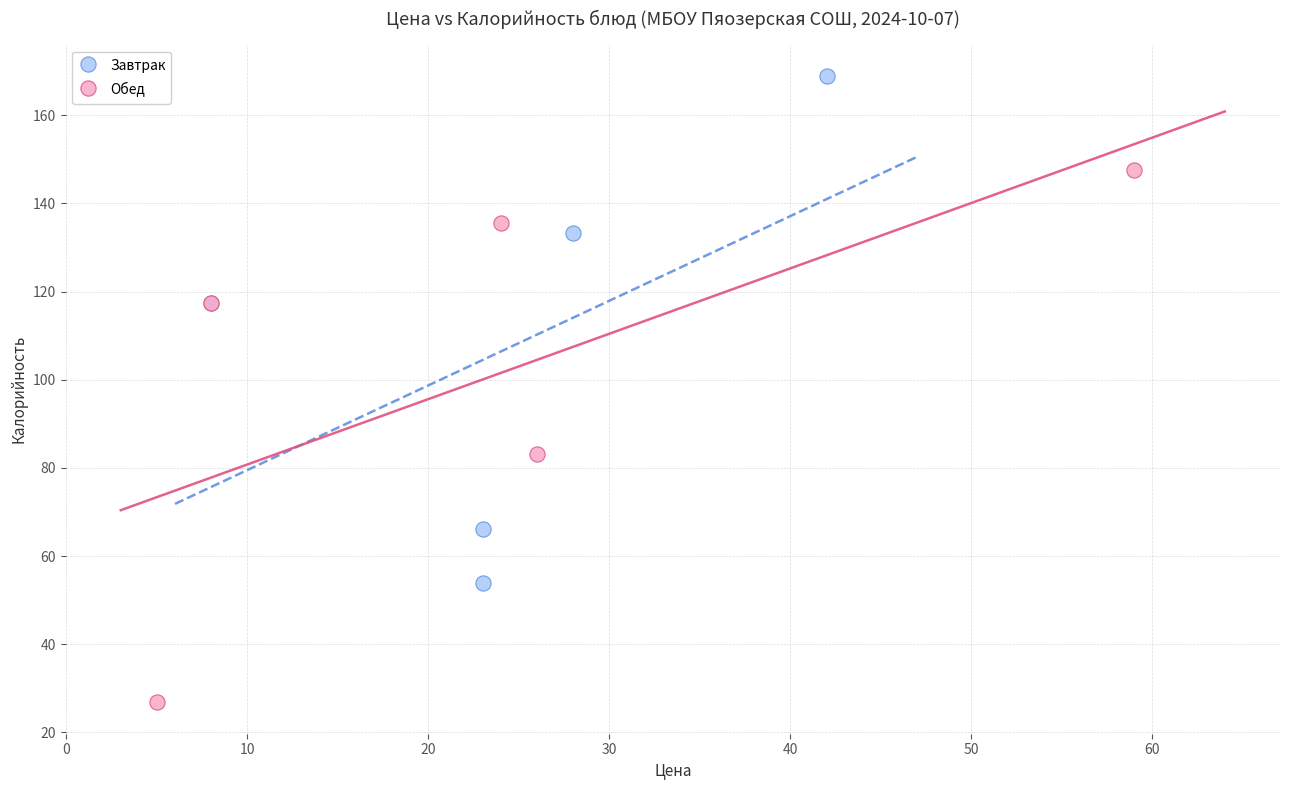

Which series reaches the minimum Y coordinate?

Обед